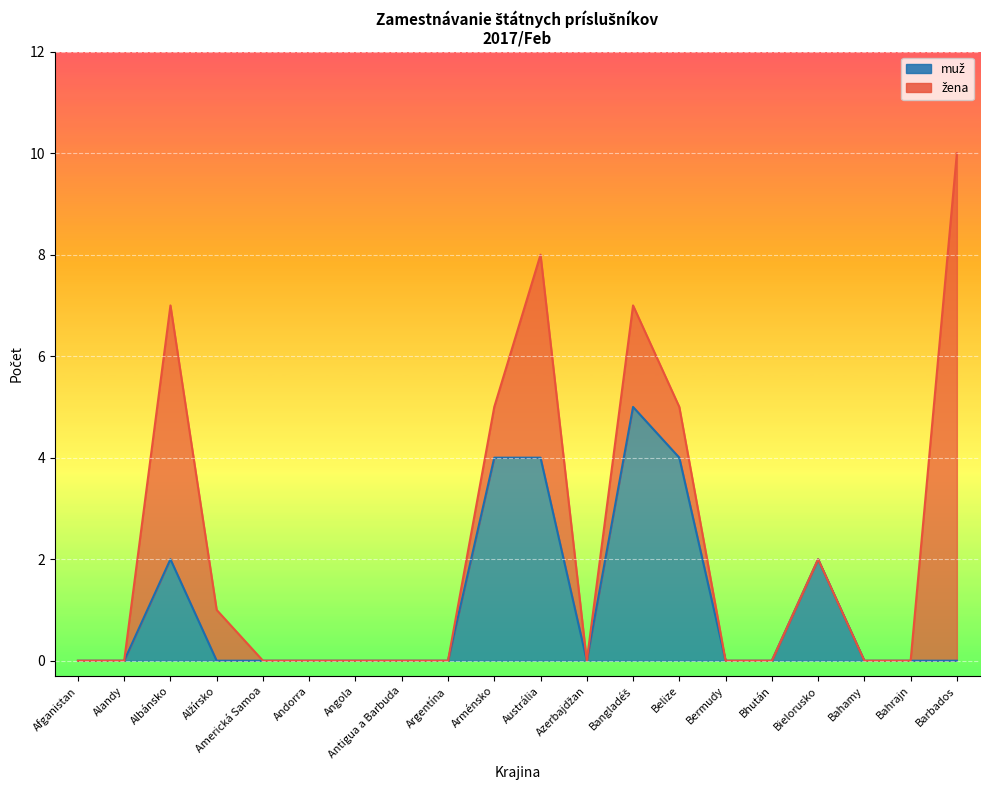

Which category has the highest value across all series?

Bangladéš